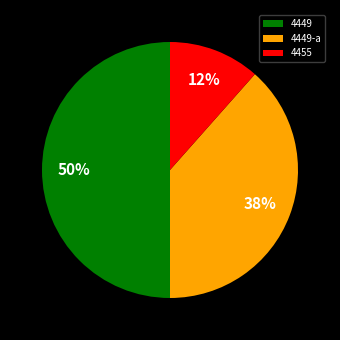

Which has a higher value, 4449 or 4455?

4449